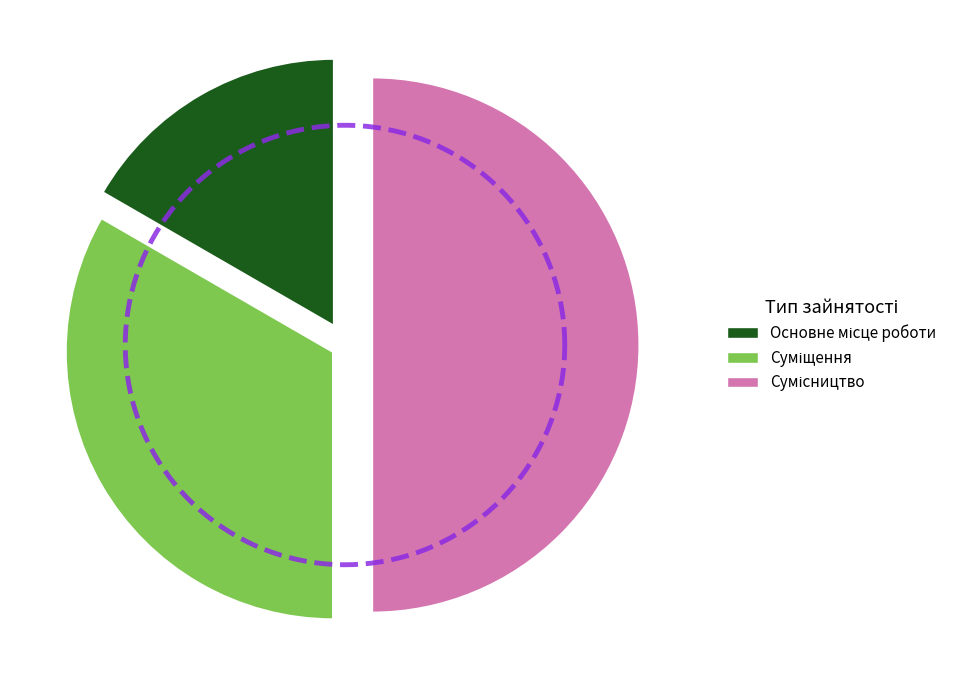

What percentage is the Сумісництво slice, to the nearest percent?

50%